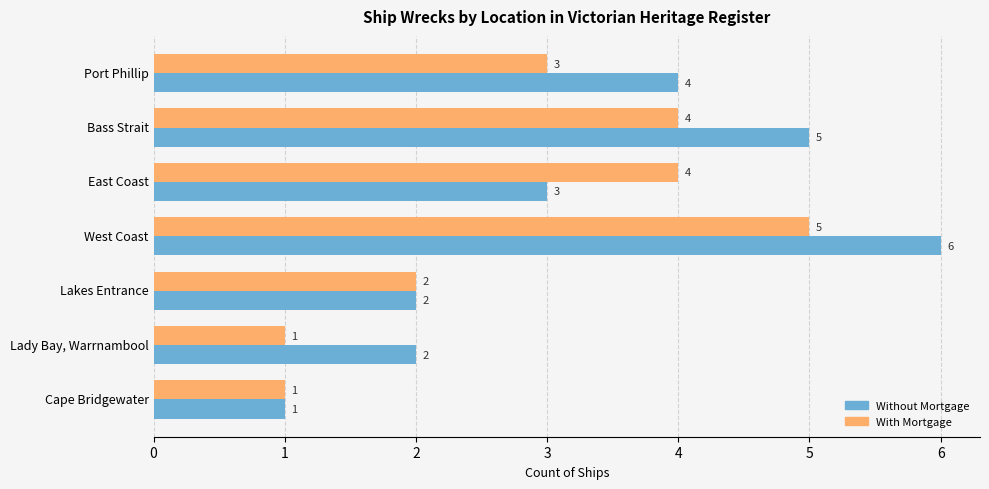

How many With Mortgage values are between 1 and 4?

6